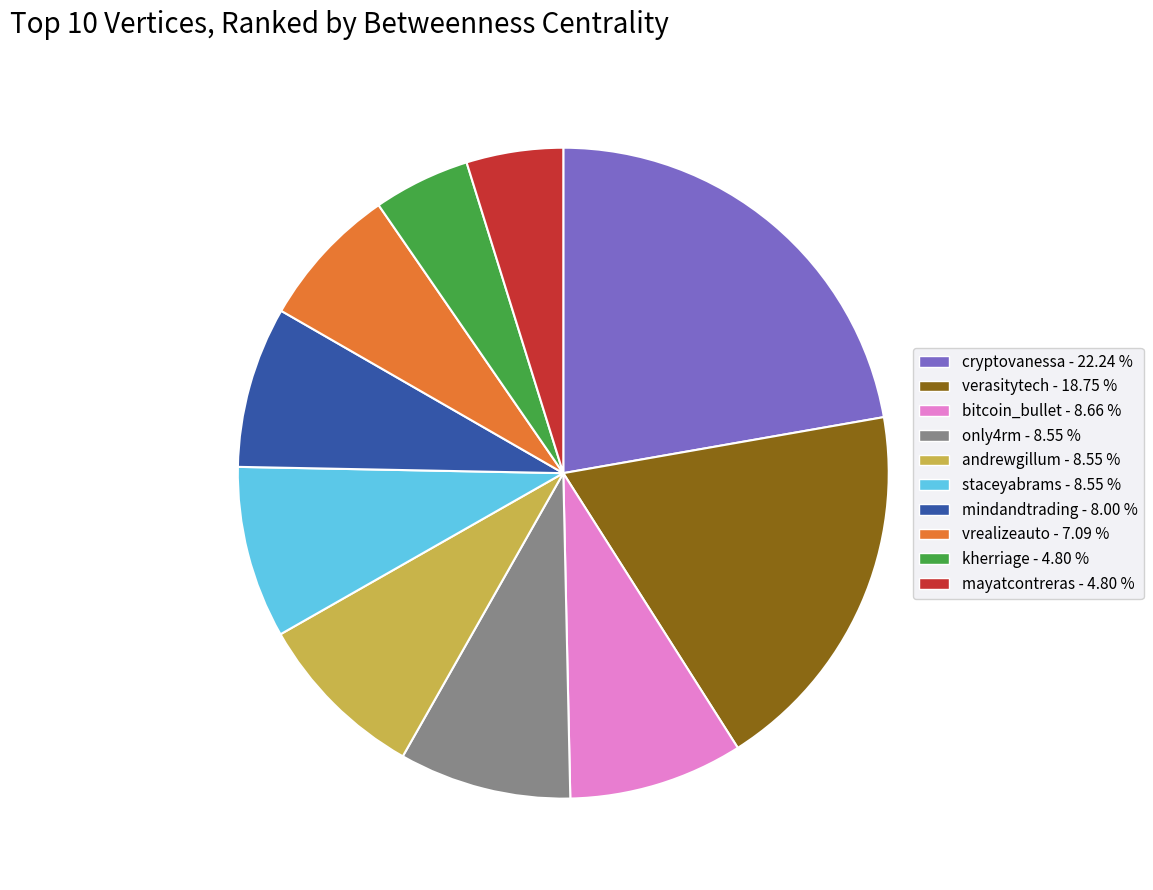

Is the sum of bitcoin_bullet and vrealizeauto greater than half?

No